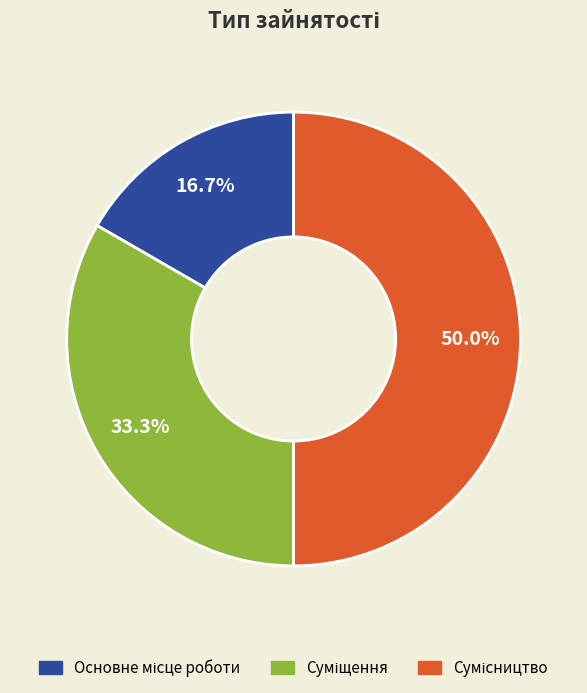

How many segments does this pie chart have?

3